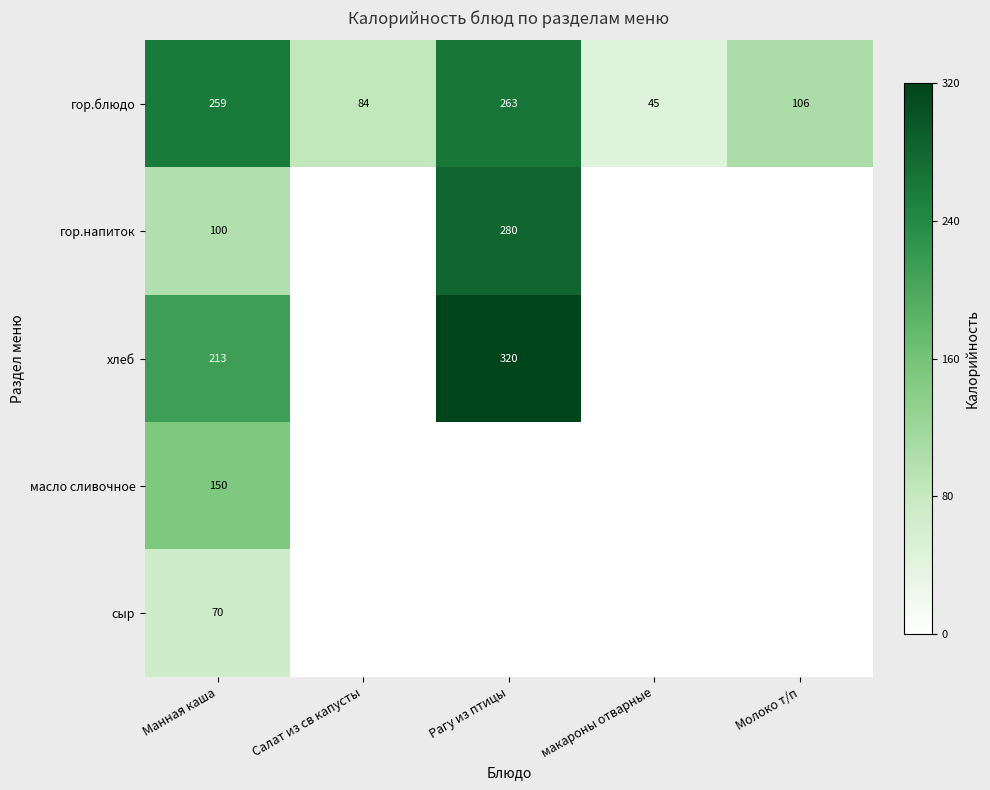

What is the maximum value for гор.блюдо?

263